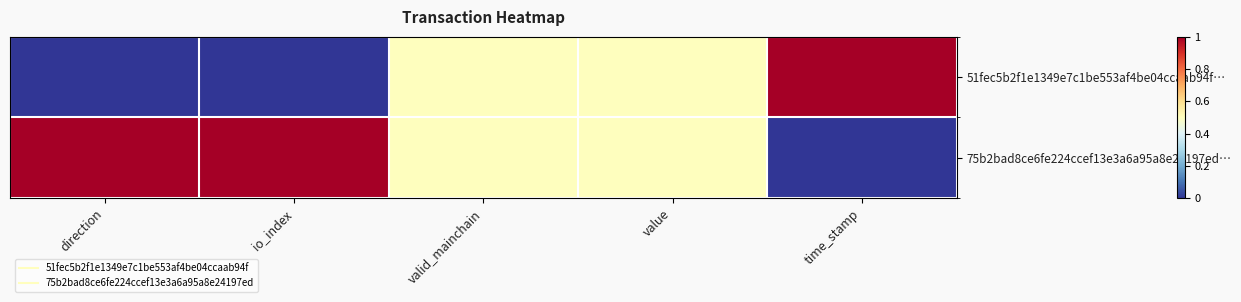

Rank the series by their maximum value, from lowest to highest.

51fec5b2f1e1349e7c1be553af4be04ccaab94f…, 75b2bad8ce6fe224ccef13e3a6a95a8e24197ed…